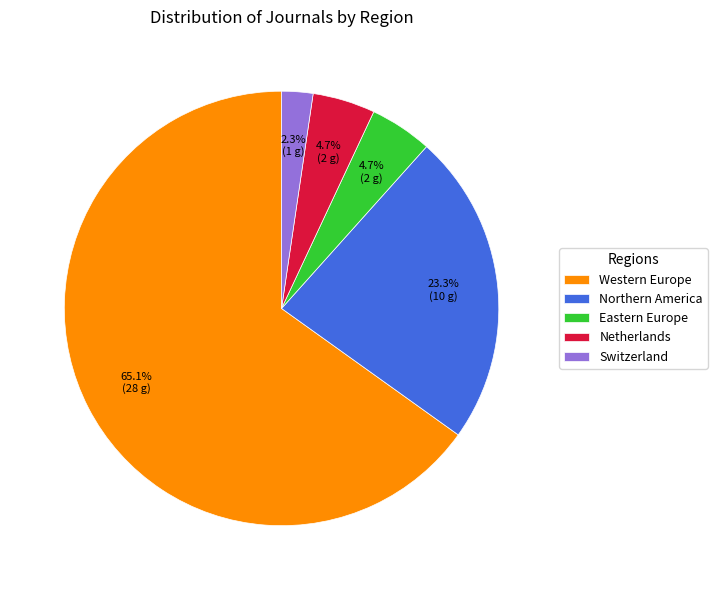

To the nearest percent, what percentage of the pie is Western Europe?

65%